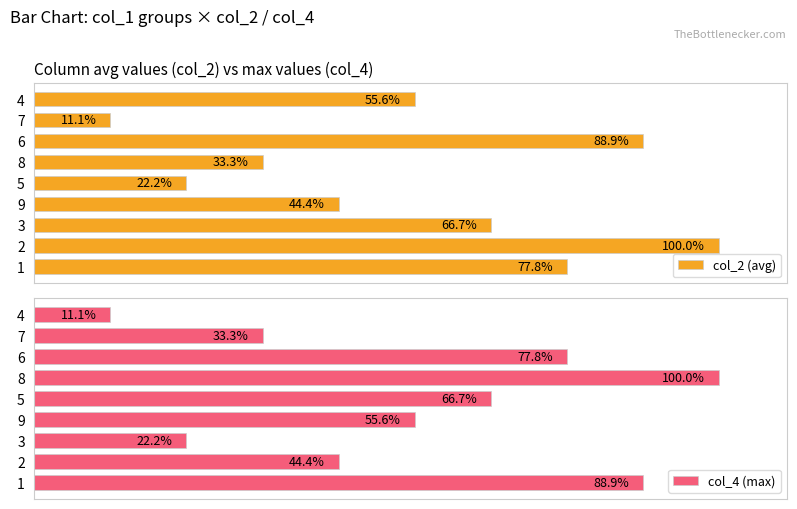

What is the lowest value of the col_2 (avg) series?

11.1